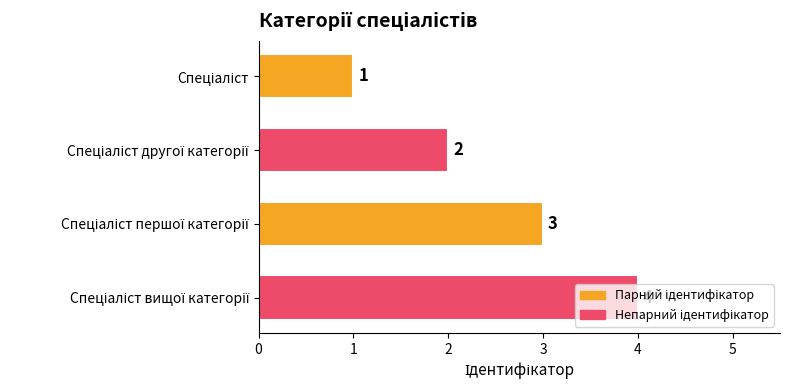

What is the value of the 2nd bar from the top?

2